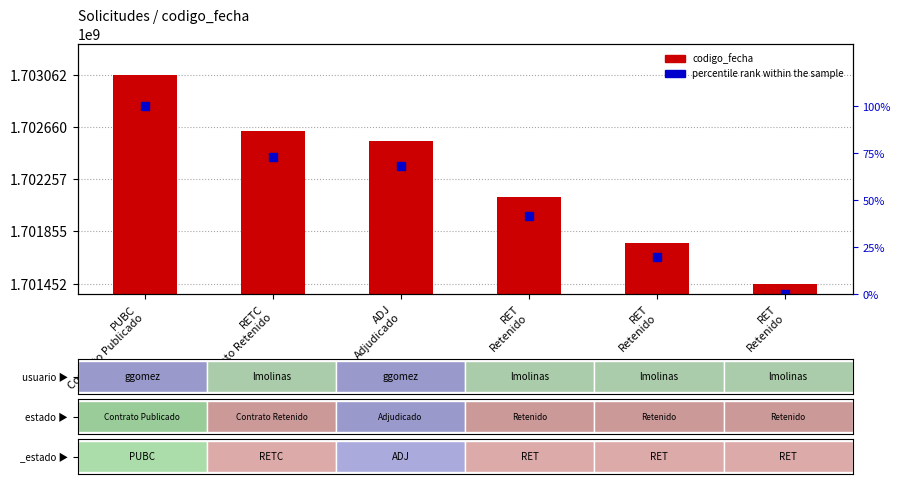

Which series has the widest spread of Y values?

codigo_fecha